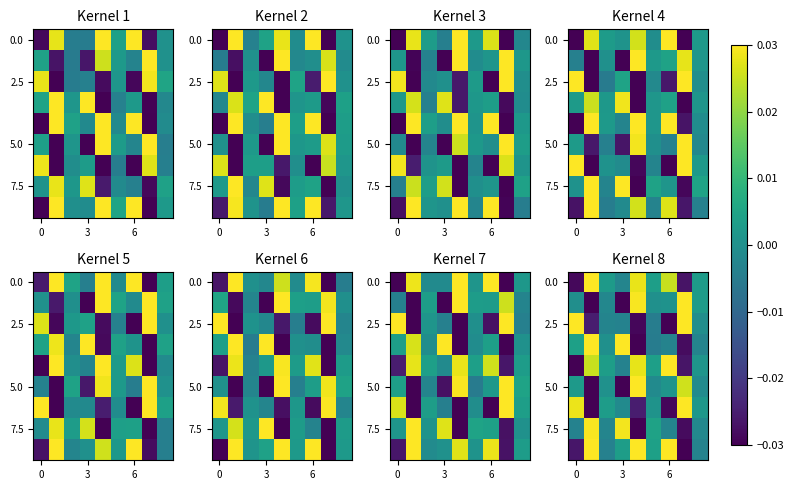

Which label corresponds to the largest value in the chart?

7